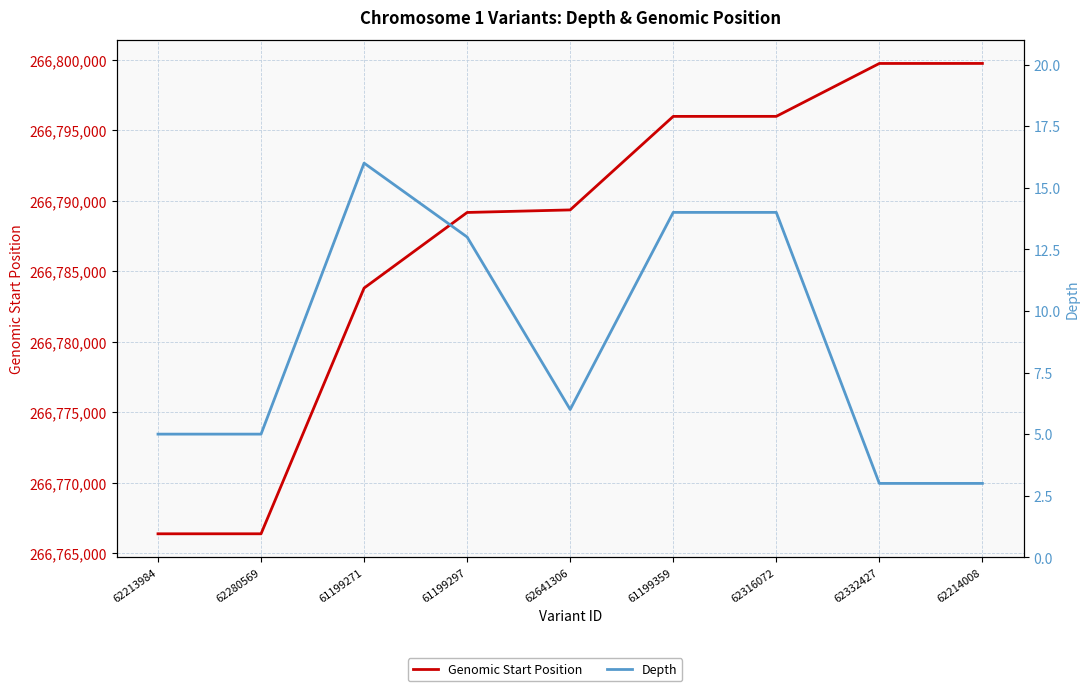

What position from the right is 62641306?

5